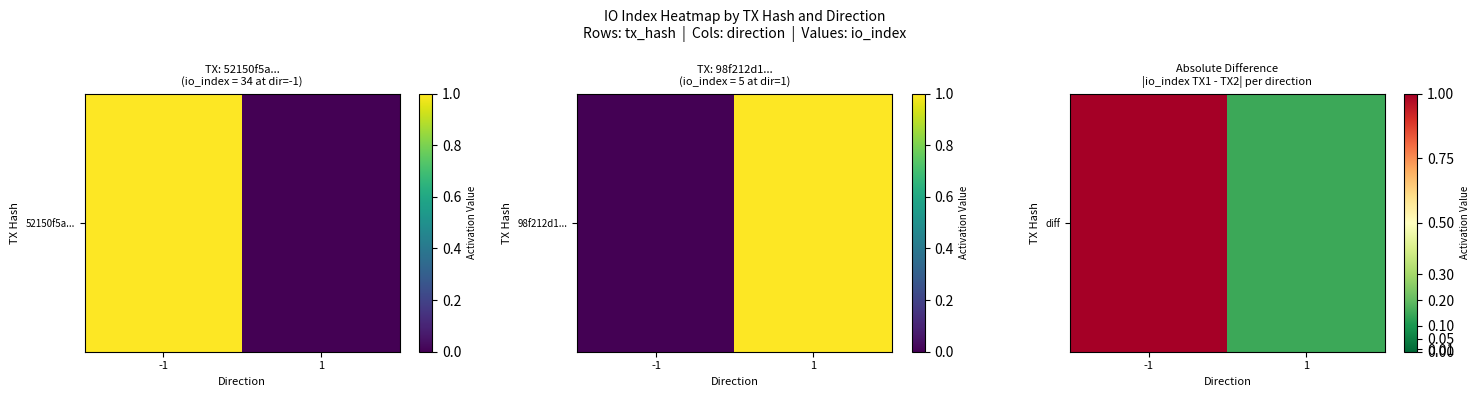

Rank the categories by value from highest to lowest.

-1, 1